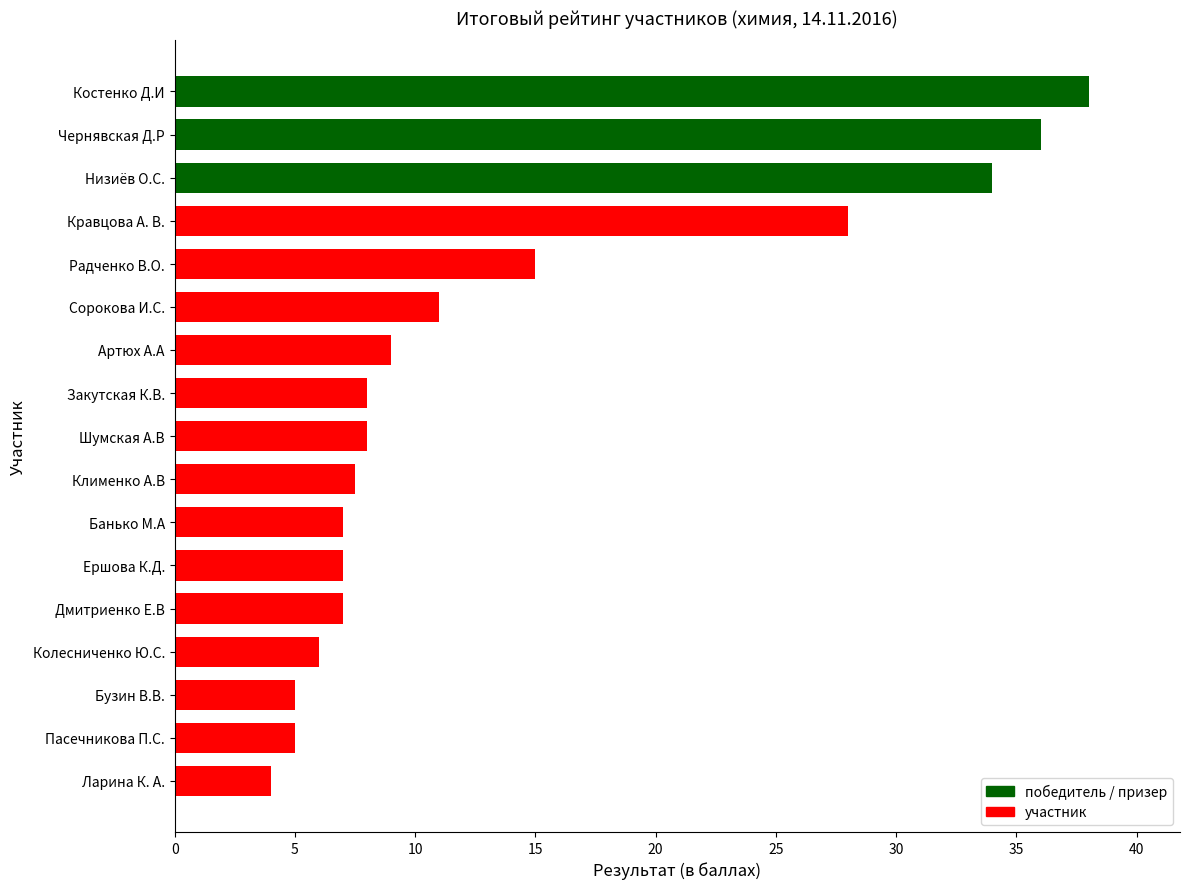

Approximately how many times larger is the value at Банько М.А compared to Ершова К.Д.?

1.0